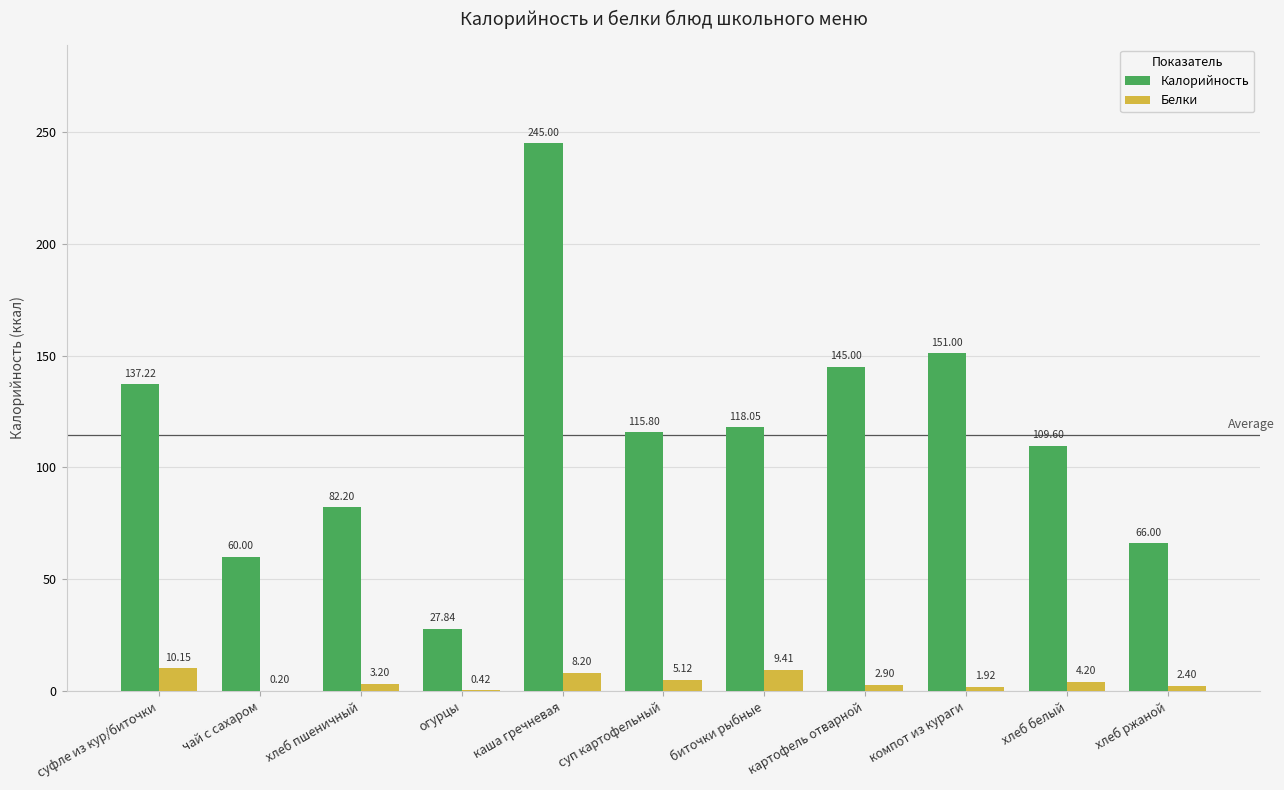

What is the average value of the Калорийность series?

114.3